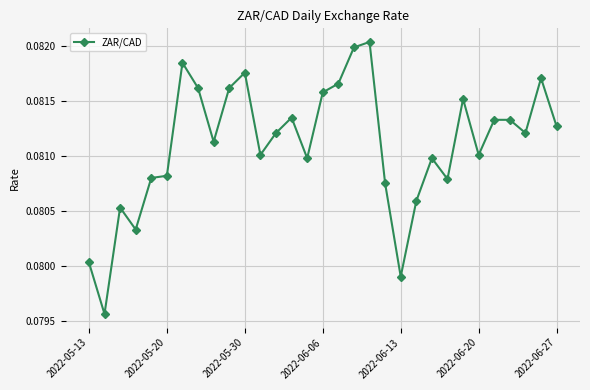

What is the sum of all values?

2.5